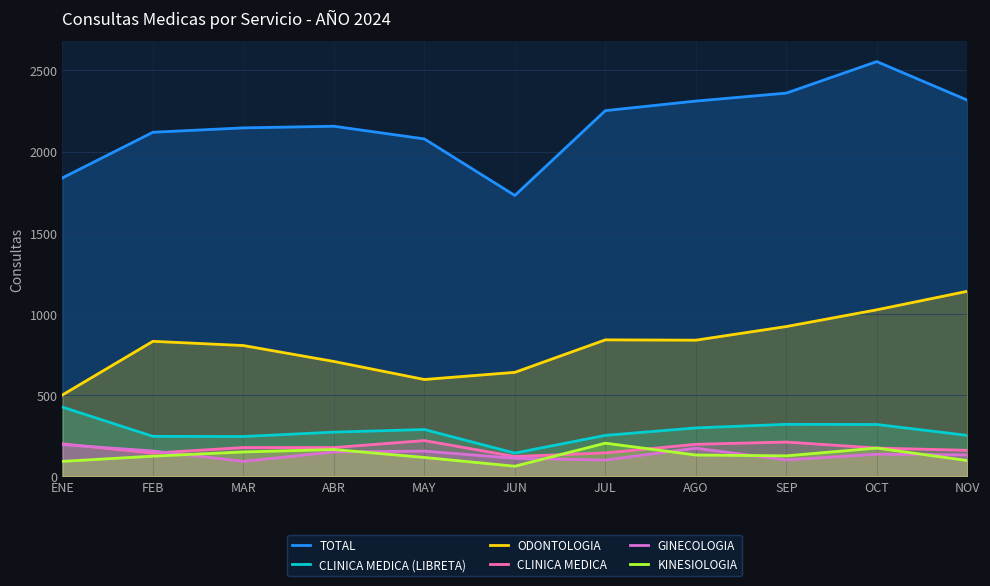

Which series has the largest total across all categories?

TOTAL